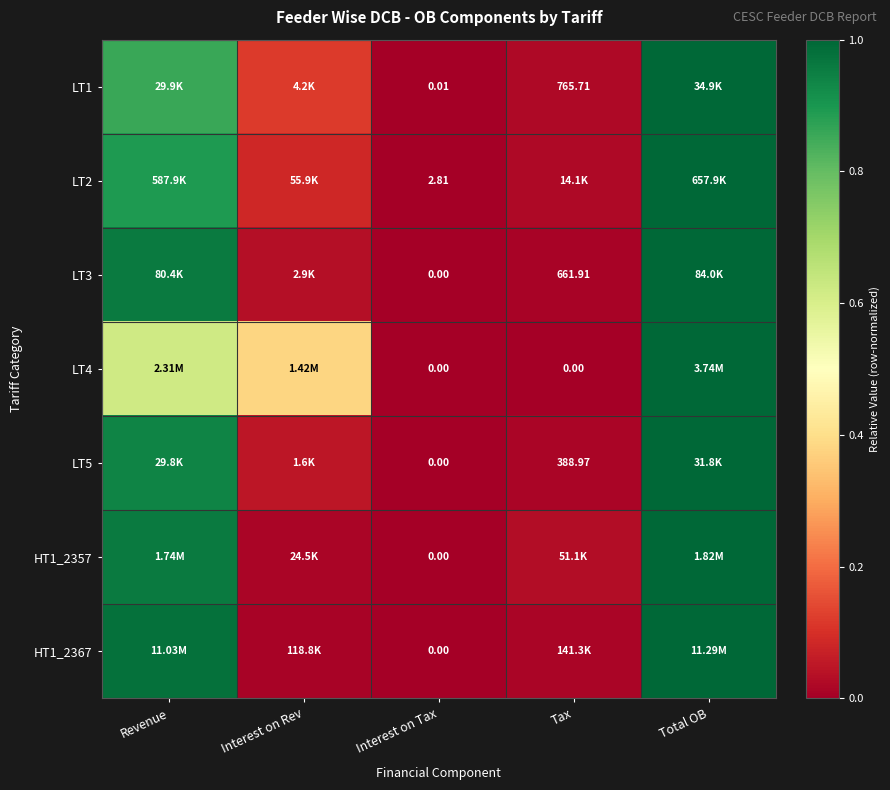

Is it true that LT5 equals 1.0 at Total OB?

True